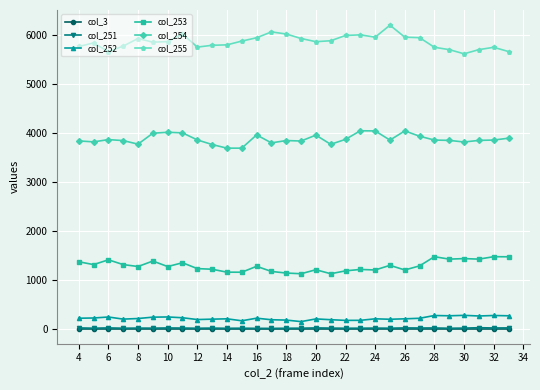

True or false: col_252 and col_251 cross at least once.

False